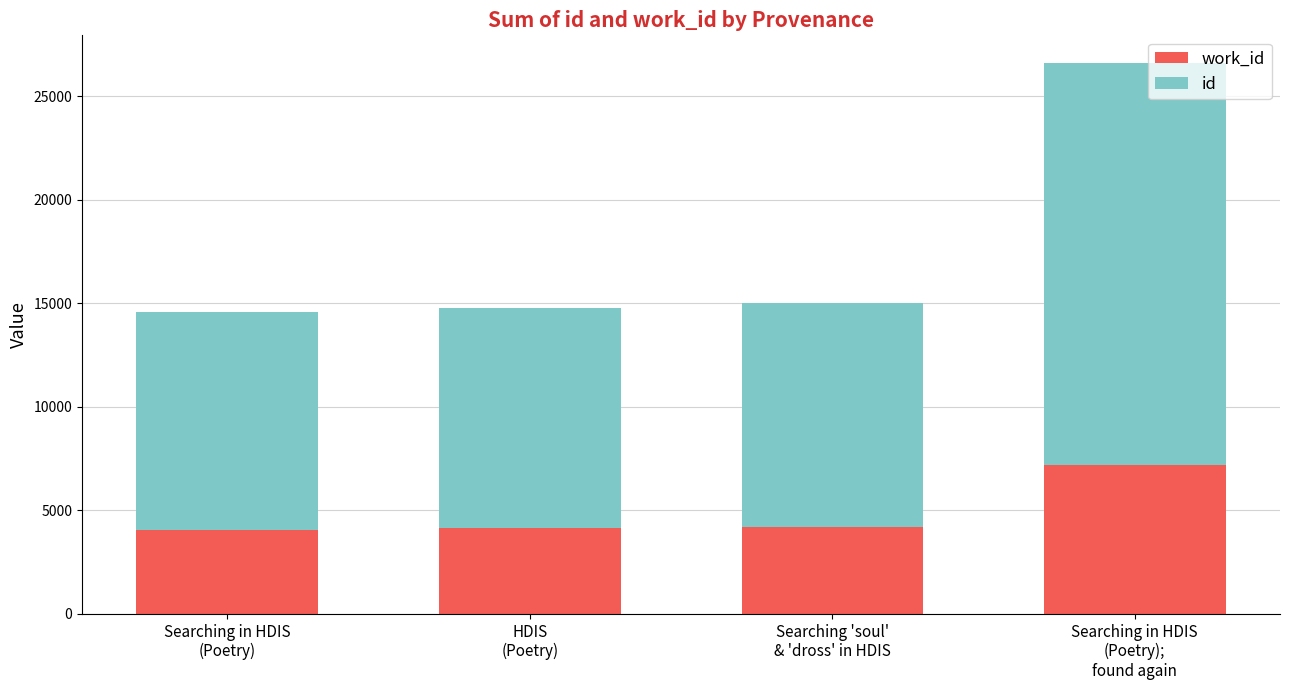

How many bars are there in total?

4